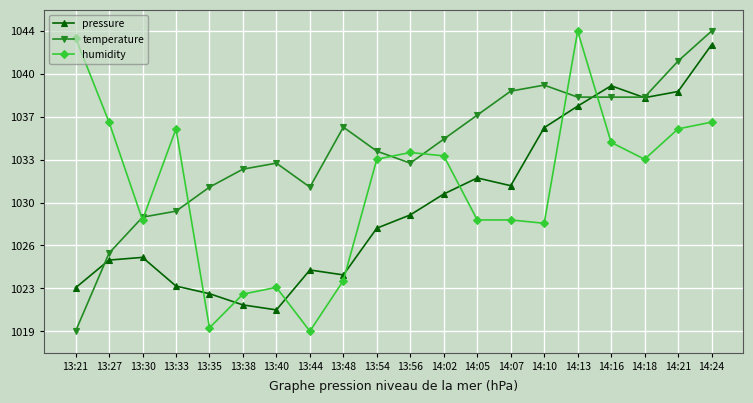

Is it true that humidity equals 100870.0 at 14:13?

True